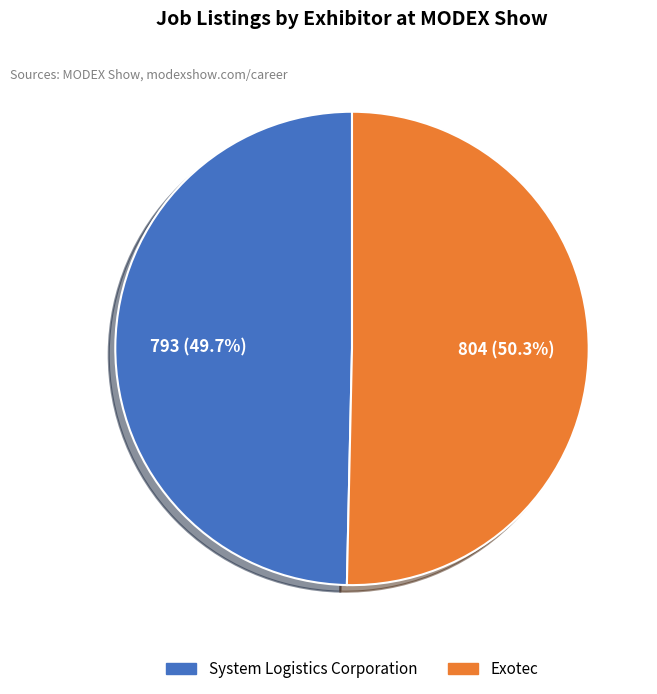

Which slice is the smallest?

System Logistics Corporation